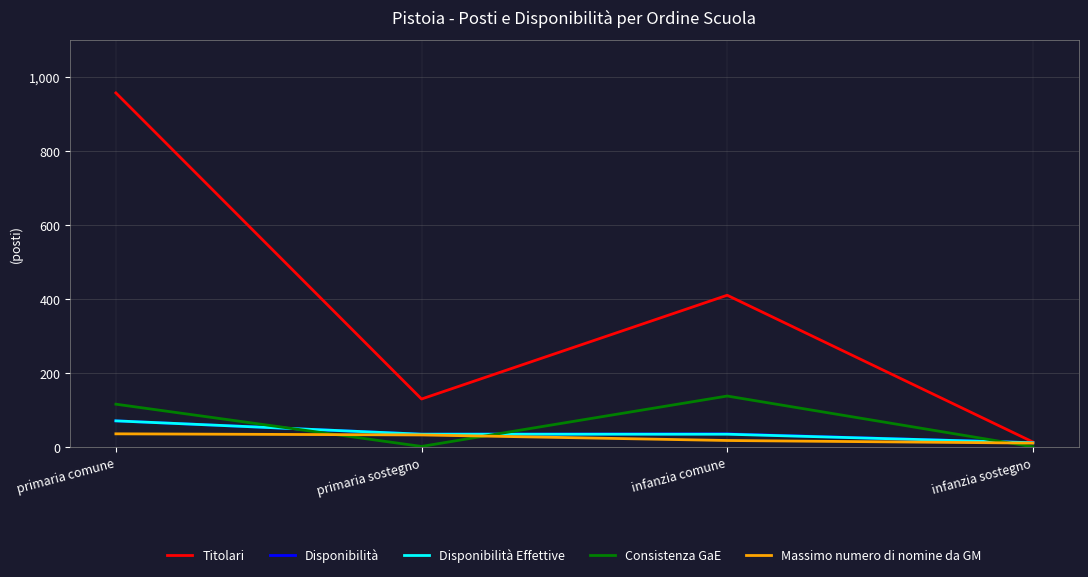

Rank the categories by Titolari value from highest to lowest.

primaria comune, infanzia comune, primaria sostegno, infanzia sostegno